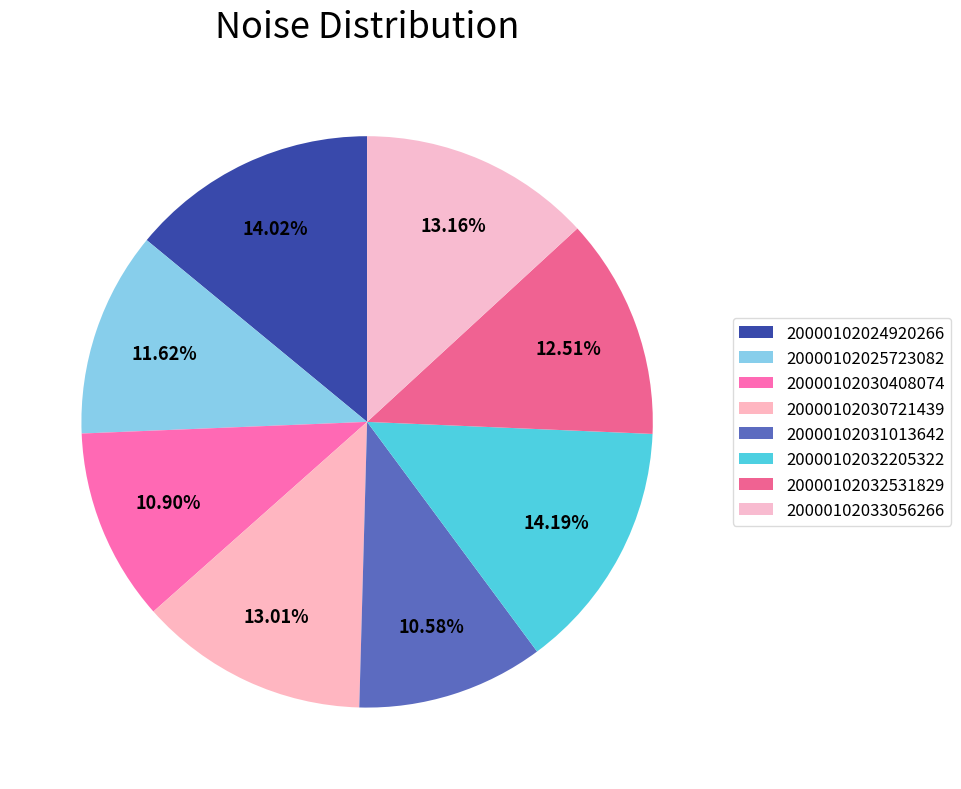

Which category has the biggest portion of the pie?

20000102032205322